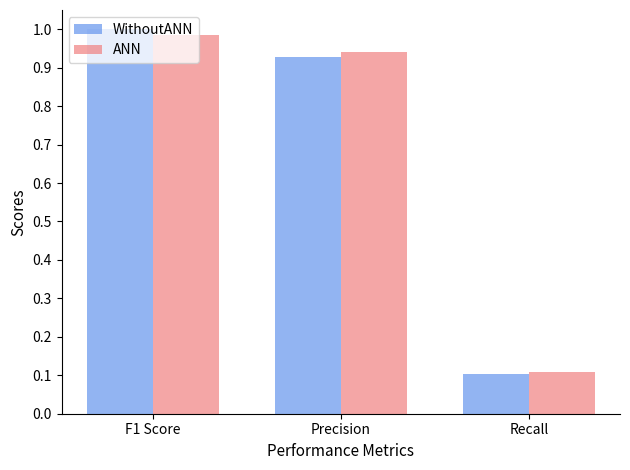

What is the label of the 2nd bar from the right?

Precision